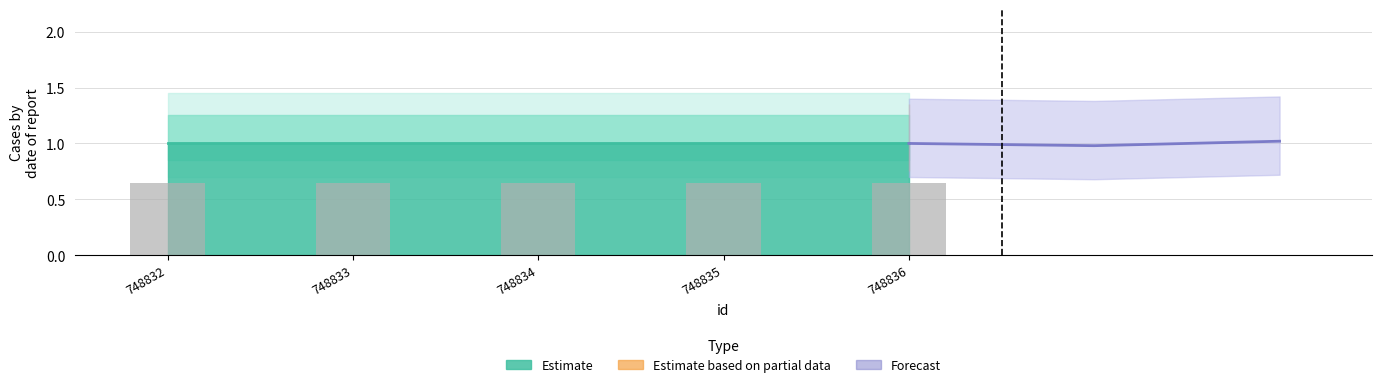

Where does the data first go above 1?

748834